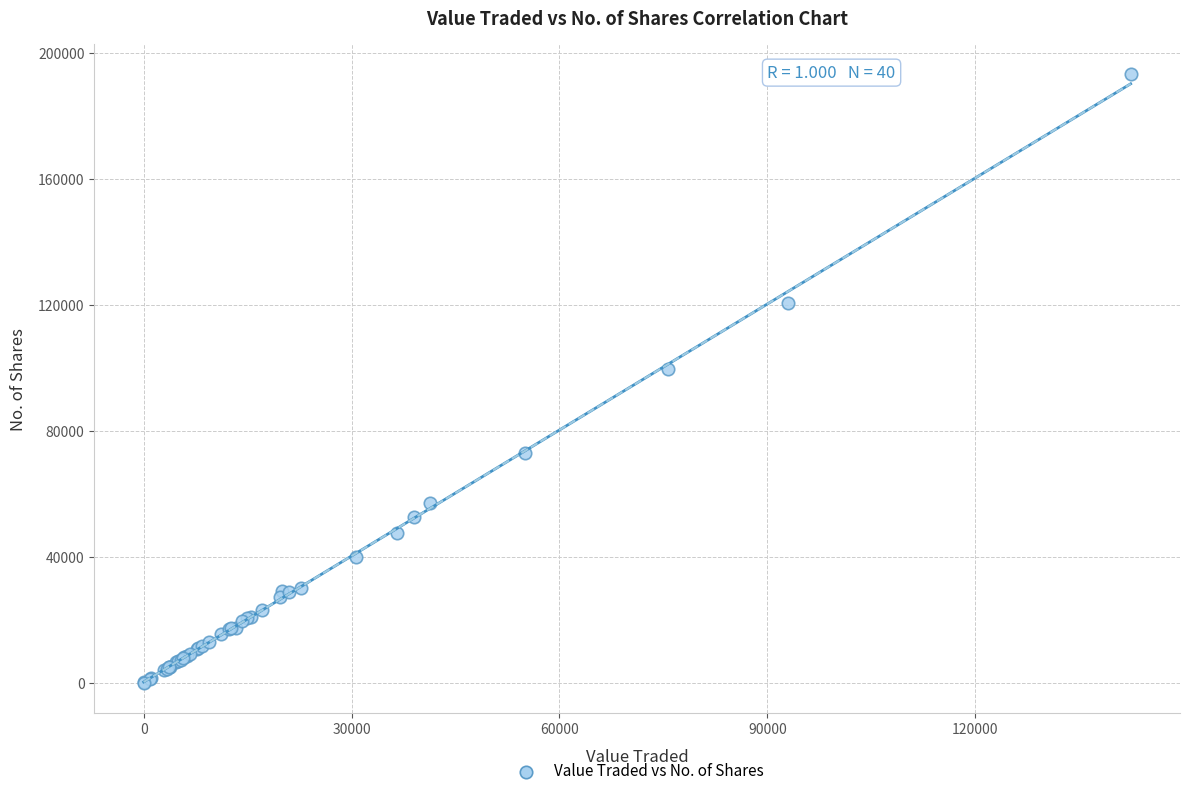

What Y value in the scatter plot is closest to 96642?

99632